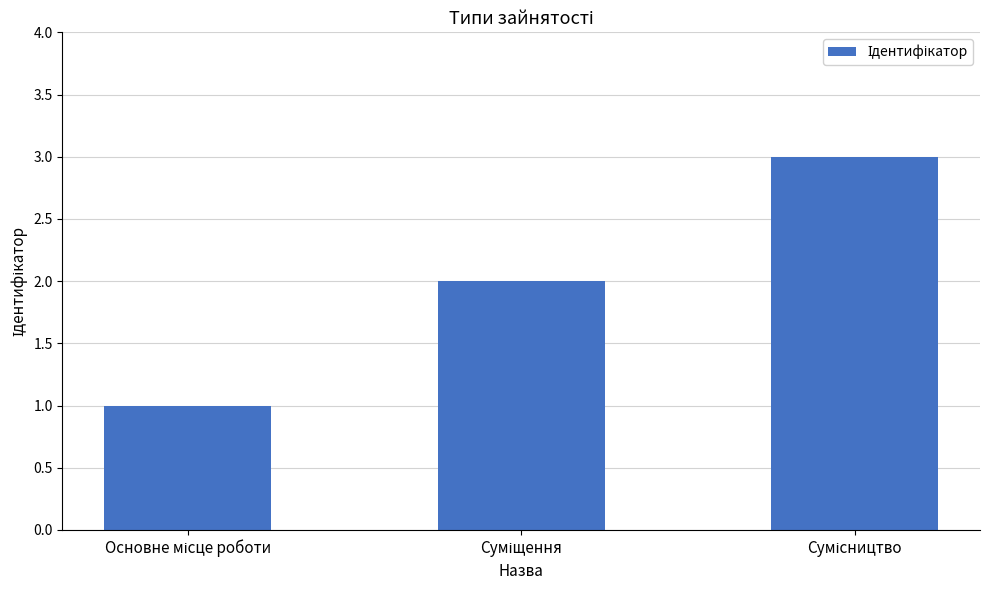

What is the sum of all values?

6